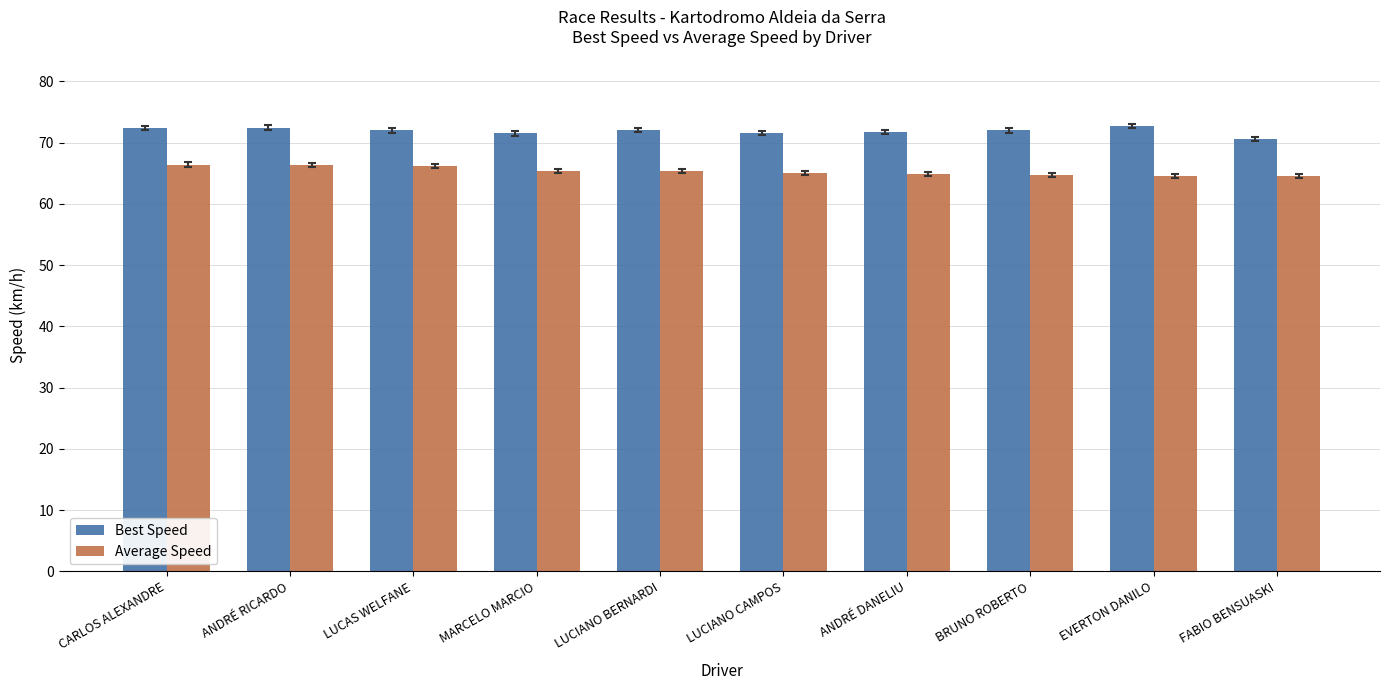

How many groups of bars are there?

10